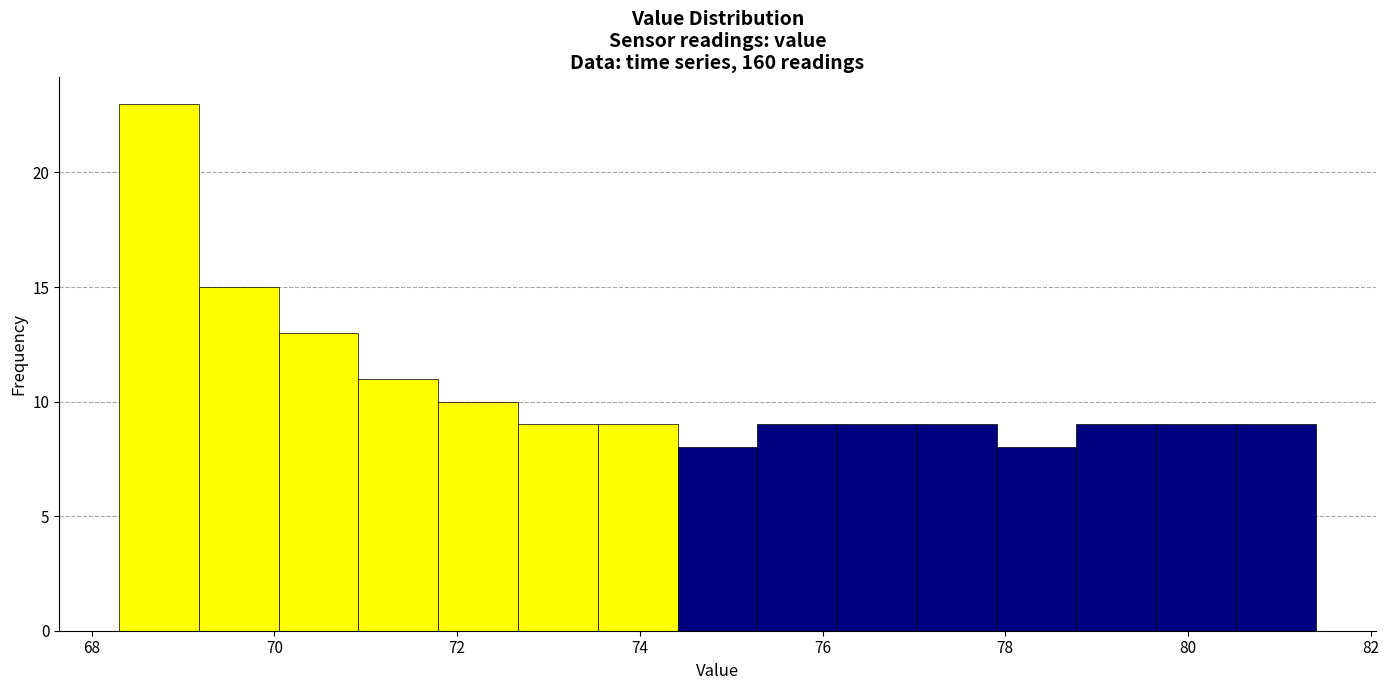

How tall is the bar that spans 73.6 to 74.4 on the x-axis? Neither the bar edges nor the heights are printed on the chart, so give them approximately, as read against the axes.

9